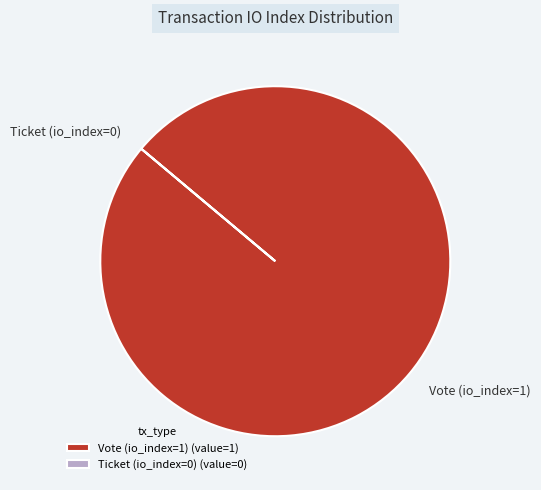

The Vote (io_index=1) slice represents 100% of the pie. True or false?

True